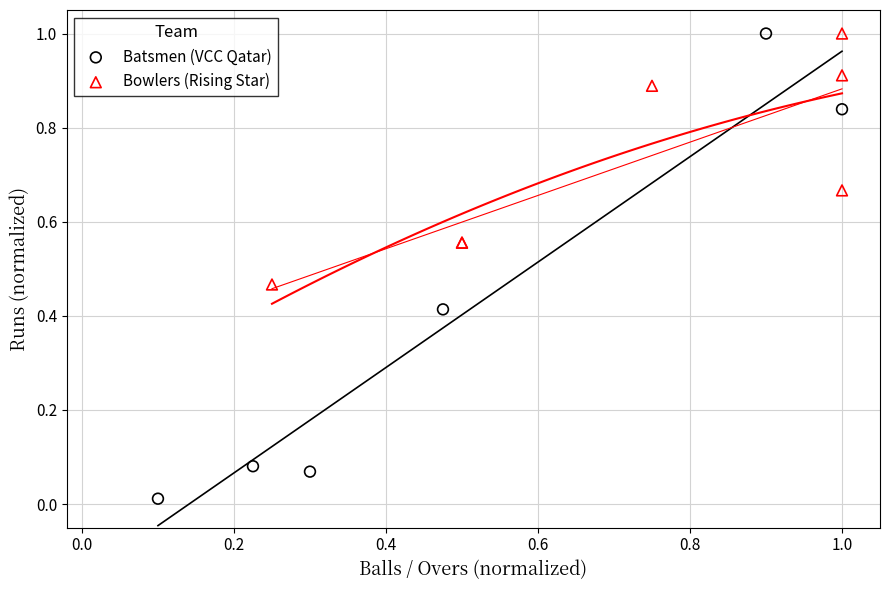

Which series contains the lowest Y value?

Batsmen (VCC Qatar)